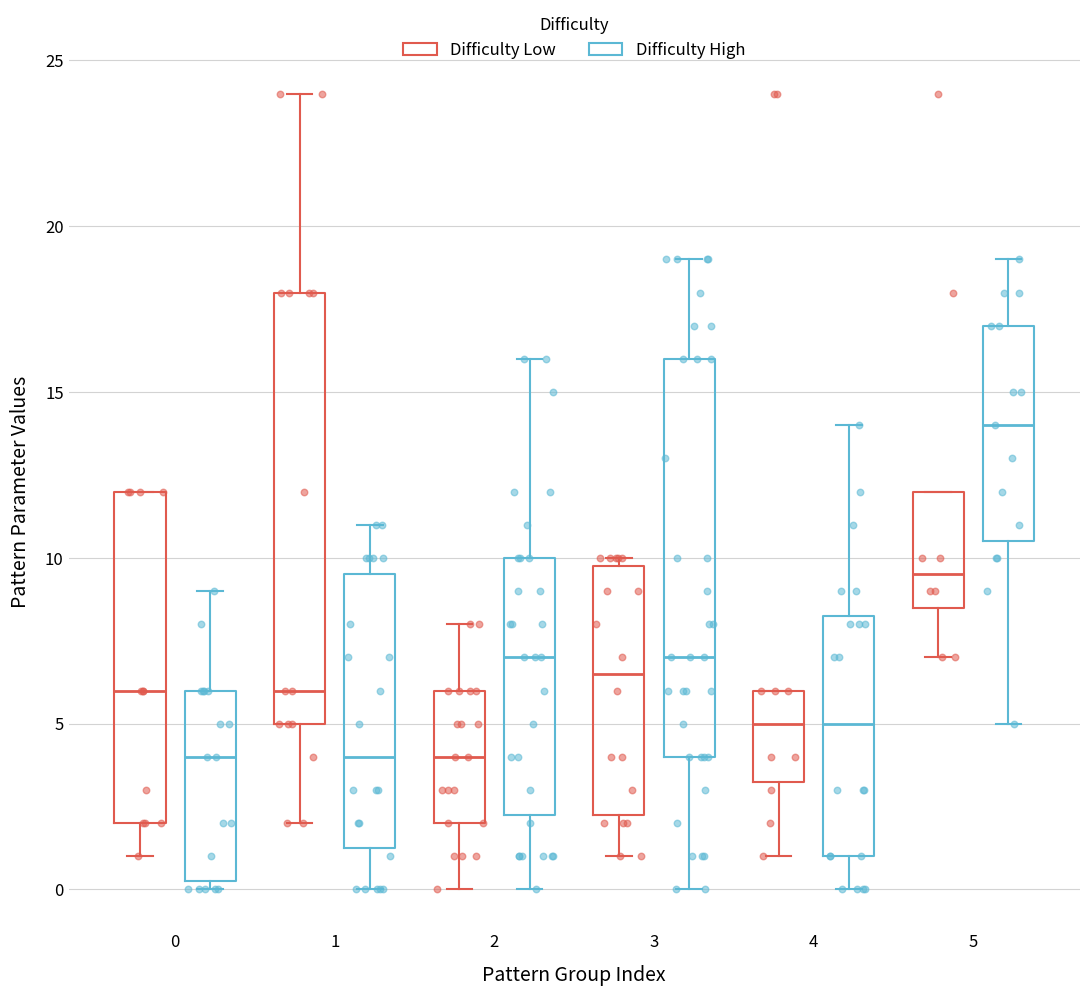

Where does the lower whisker of the box for 5 (Difficulty High) end on the y-axis? The values are not printed on the chart, so give them approximately, as read against the axis.

5.0